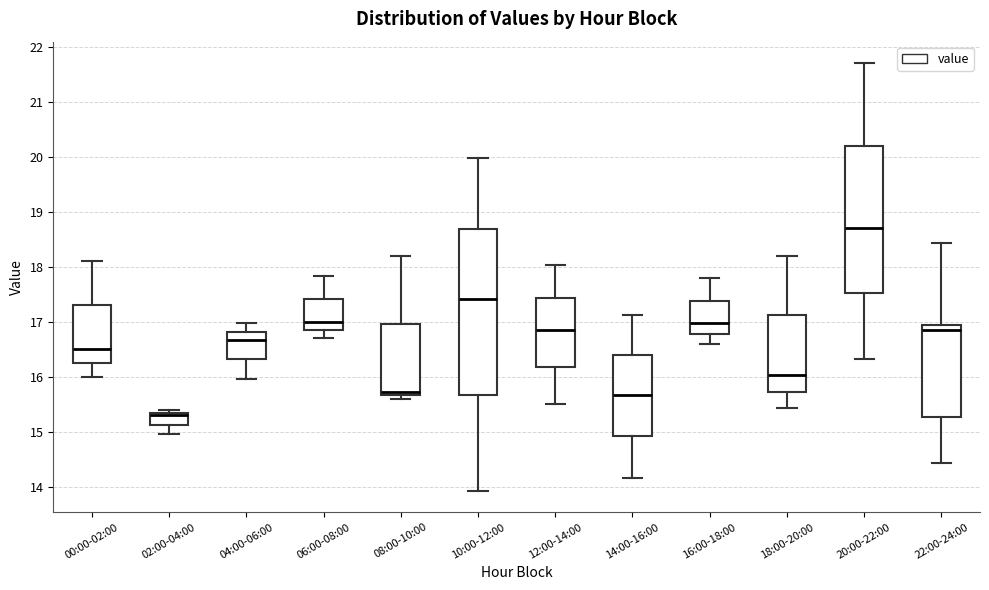

Comparing the boxes themselves (not the whiskers), which one is the tallest?

10:00-12:00